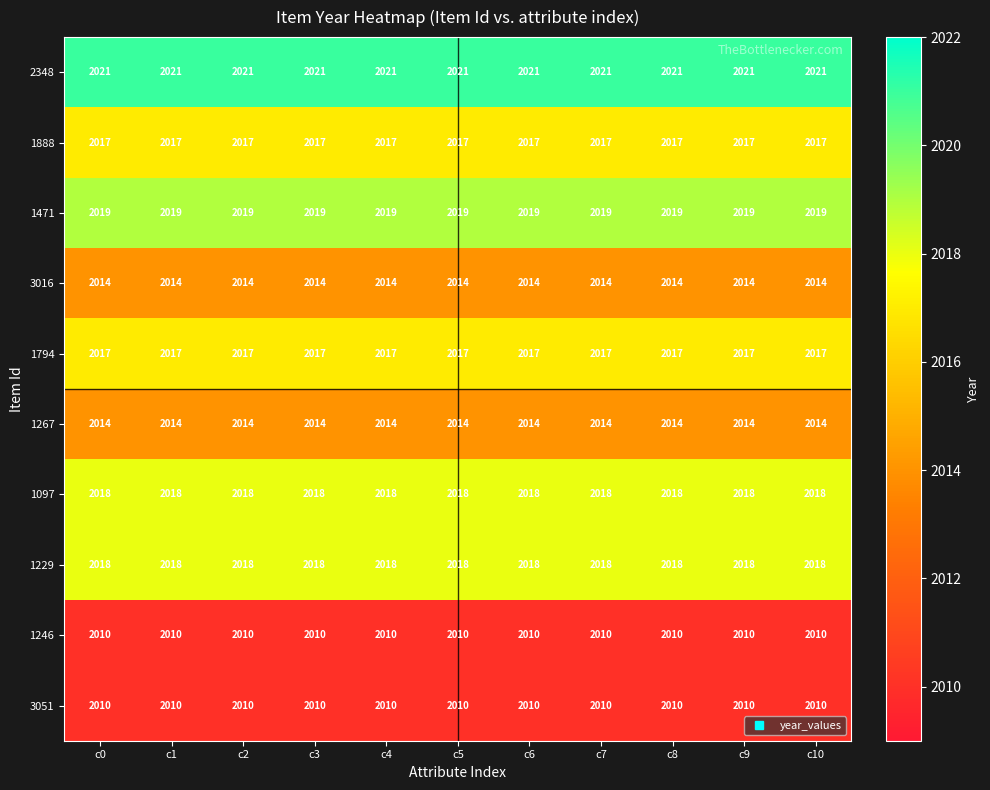

What is the maximum value shown in the chart?

2021